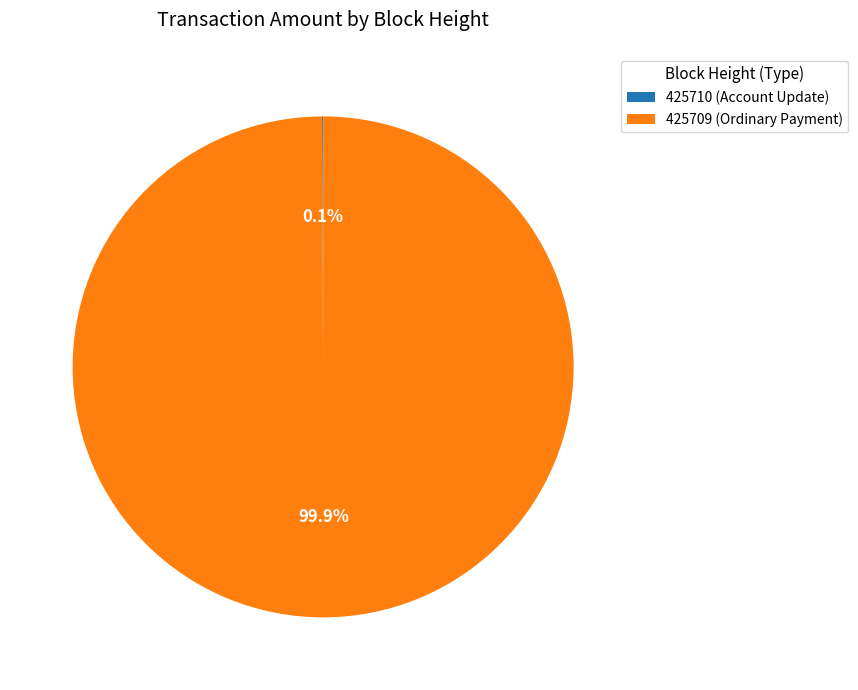

Which slice is the largest?

425709 (Ordinary Payment)